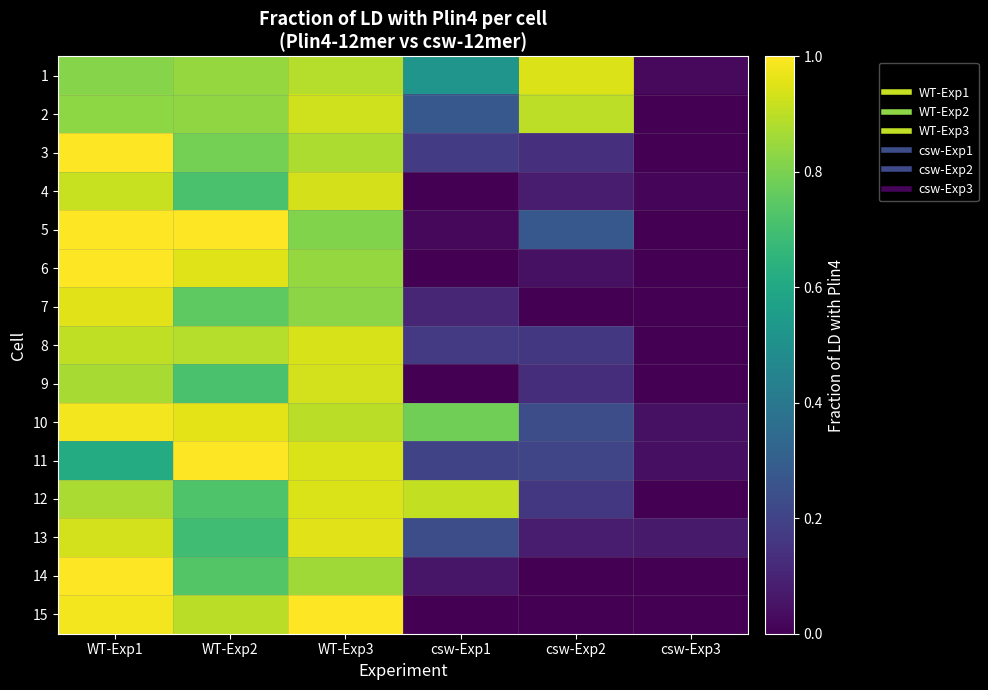

Between WT-Exp1 and WT-Exp3, which is larger?

WT-Exp3